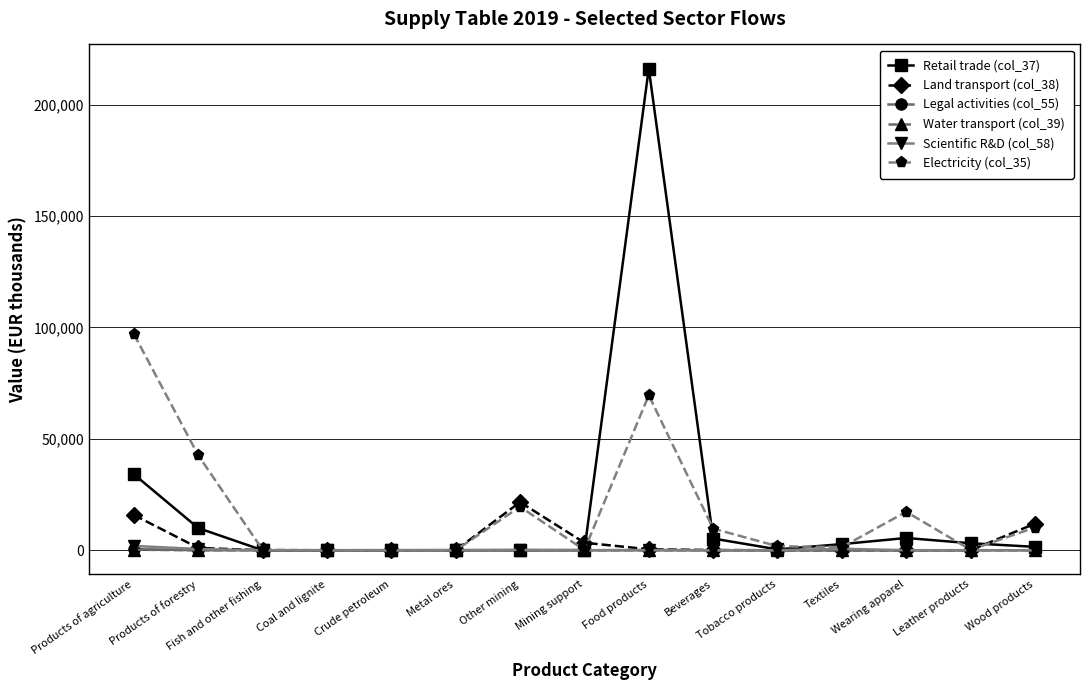

What is the difference between the maximum and minimum values in the Scientific R&D (col_58) series?

1942